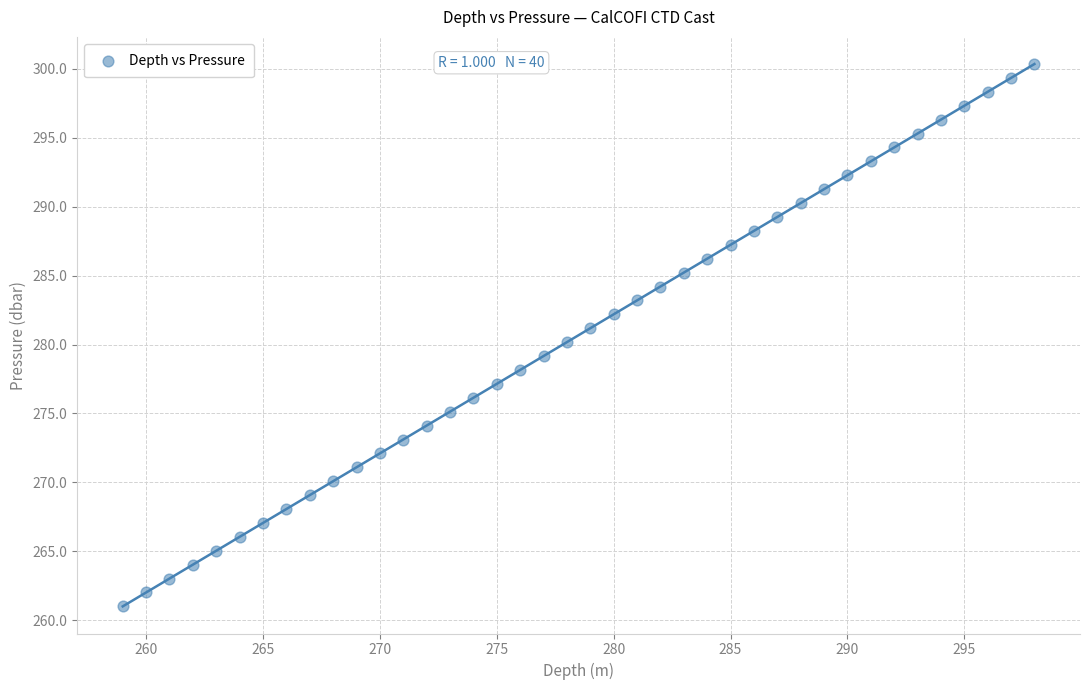

What is the range of X values (max minus min)?

39.0